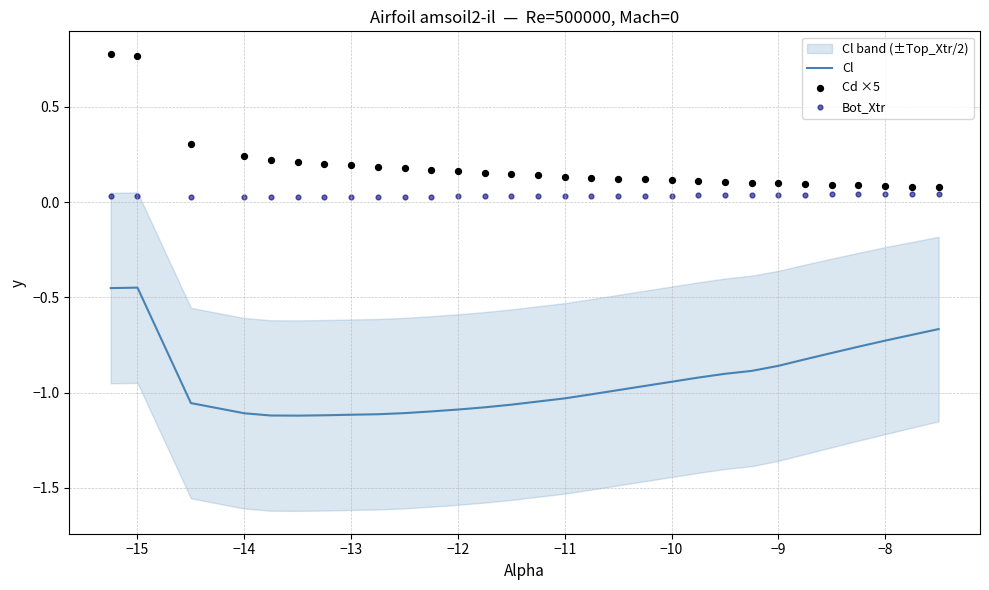

Which series has the largest Y range (max minus min)?

Cd ×5